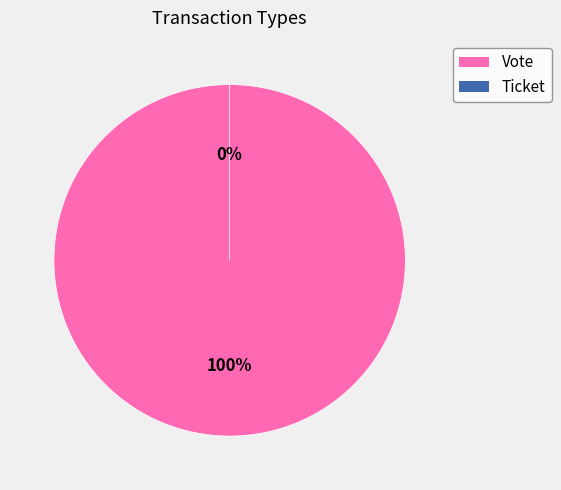

Which category has the smallest portion of the pie?

Ticket